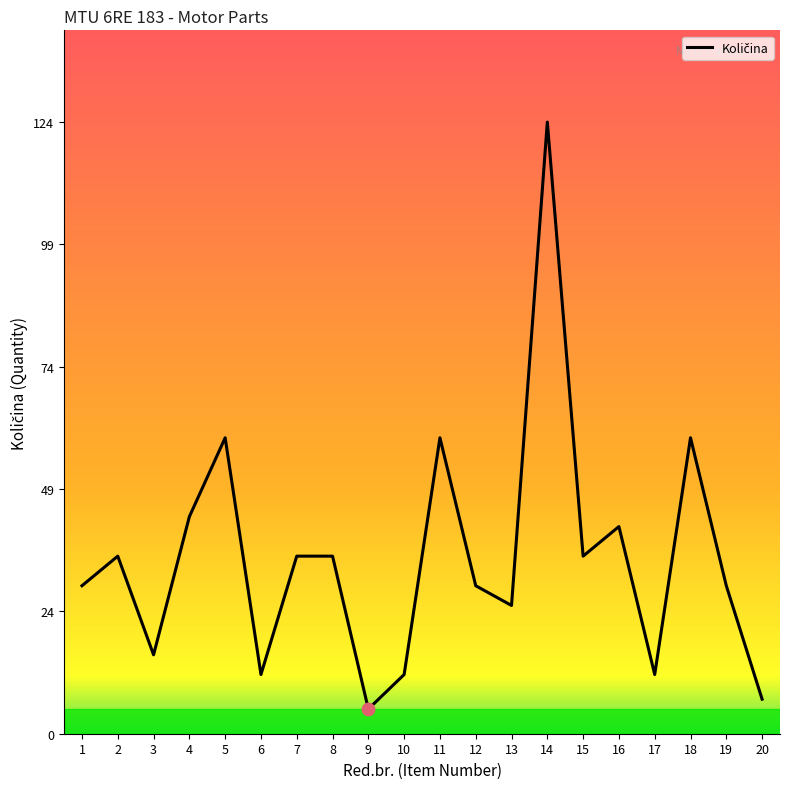

What is the change in value from 15 to 19?

-6